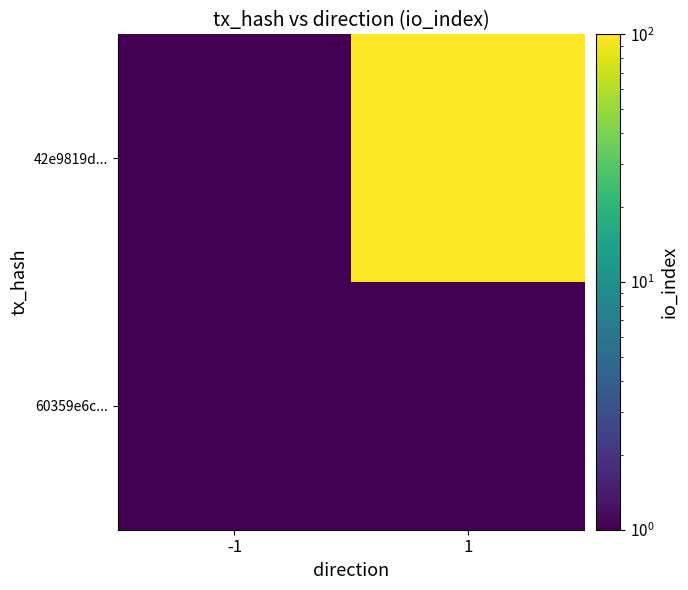

Rank the series by their maximum value, from highest to lowest.

42e9819d..., 60359e6c...